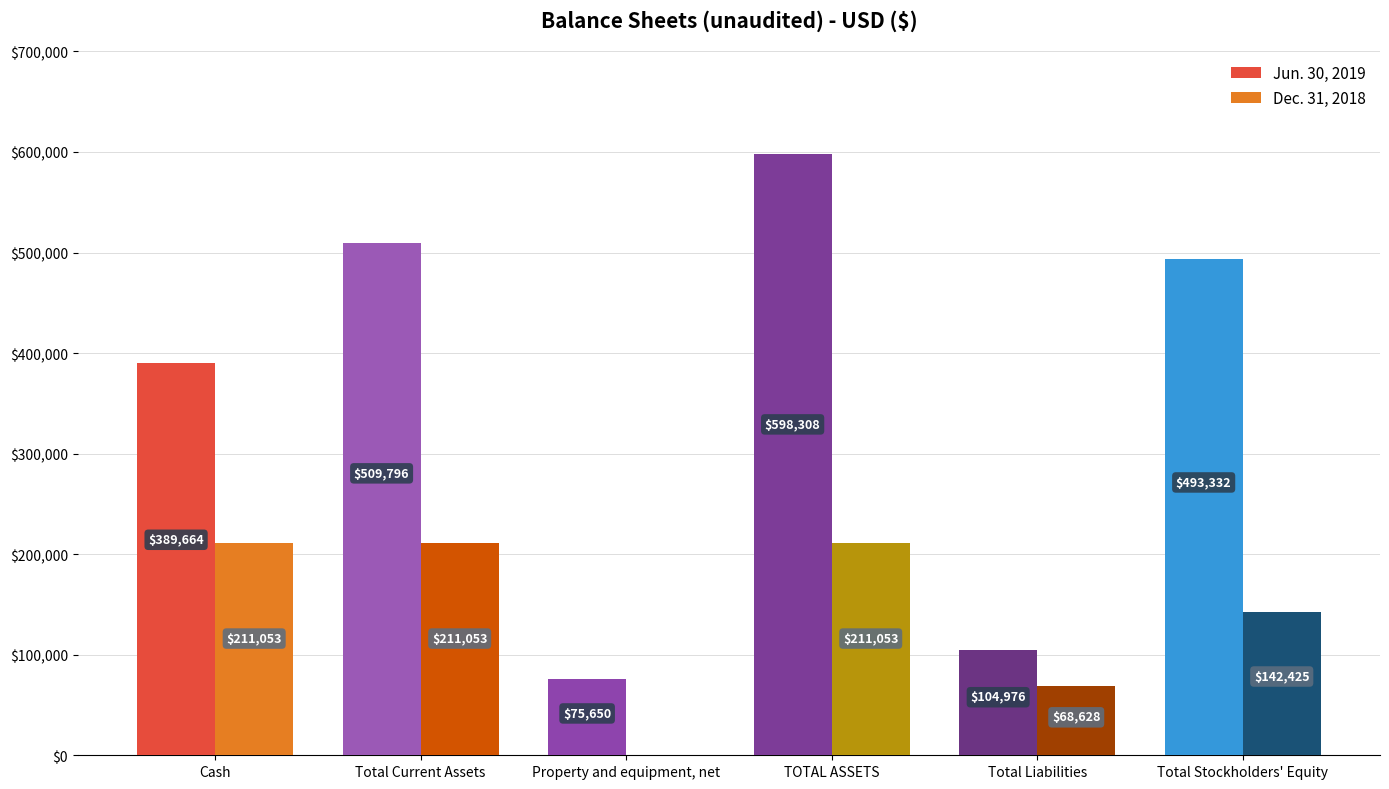

Which category has the highest value across all series?

TOTAL ASSETS